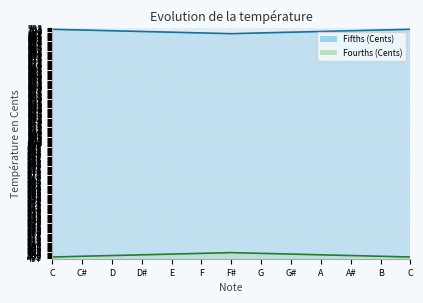

Is it true that Fourths (Cents) equals 500.7 at E?

True